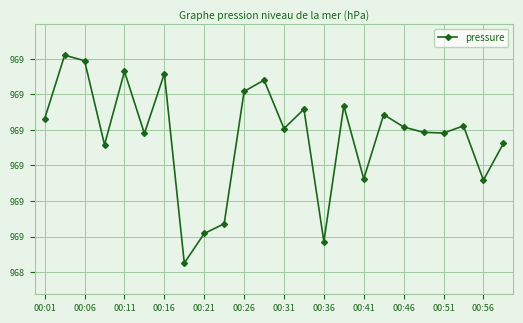

How many points are higher than both their immediate neighbors (excluding endpoints)?

8